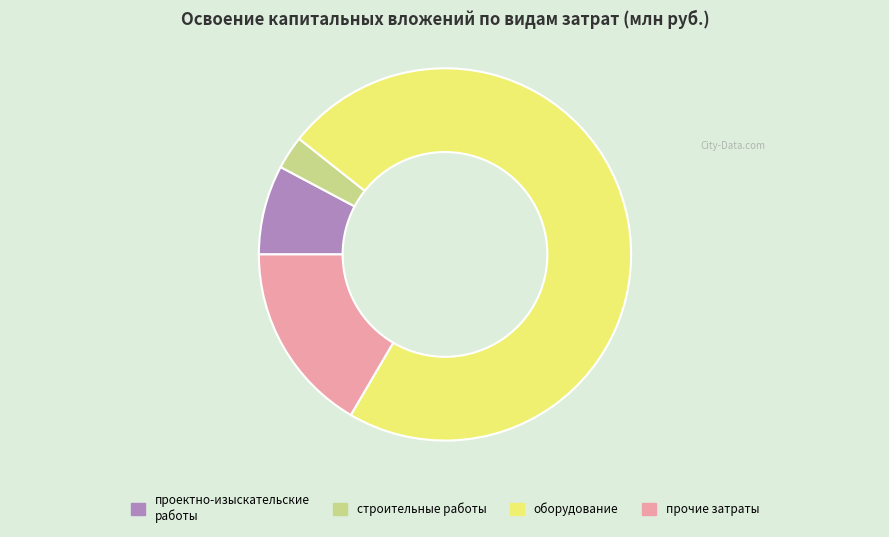

Rank the categories by value from highest to lowest.

оборудование, прочие затраты, проектно-изыскательские работы, строительные работы